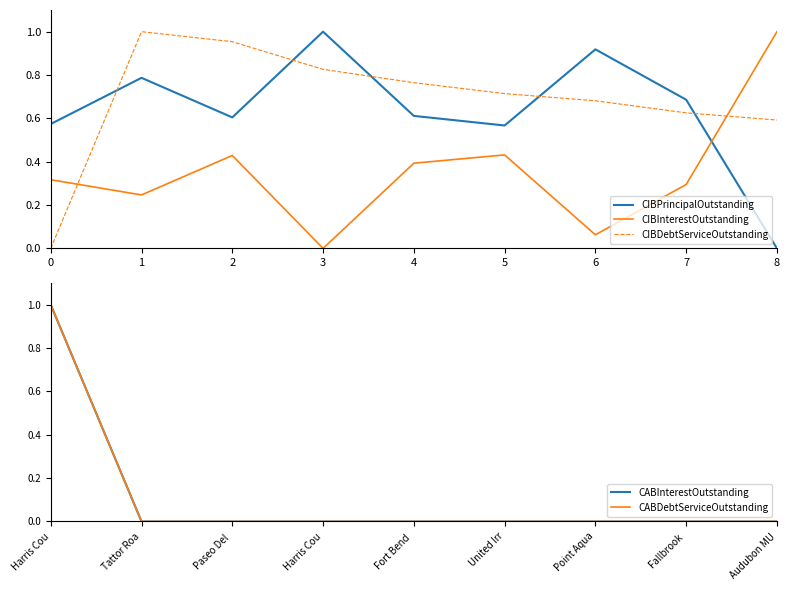

Which category has the lowest value in the CIBPrincipalOutstanding series?

8